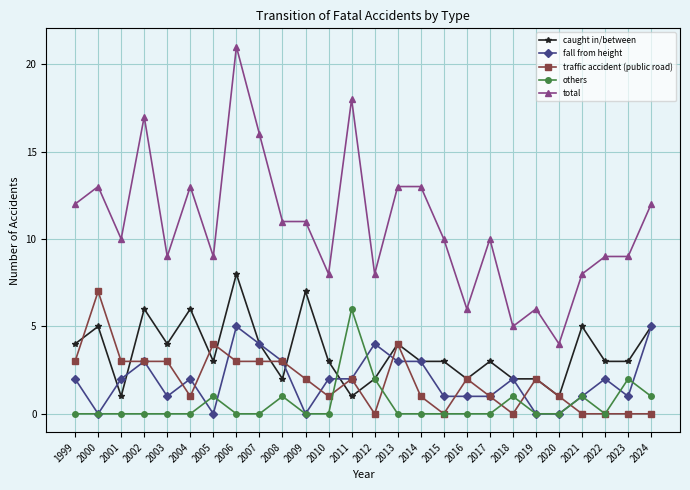

At which category is the sum across all series the highest?

2006